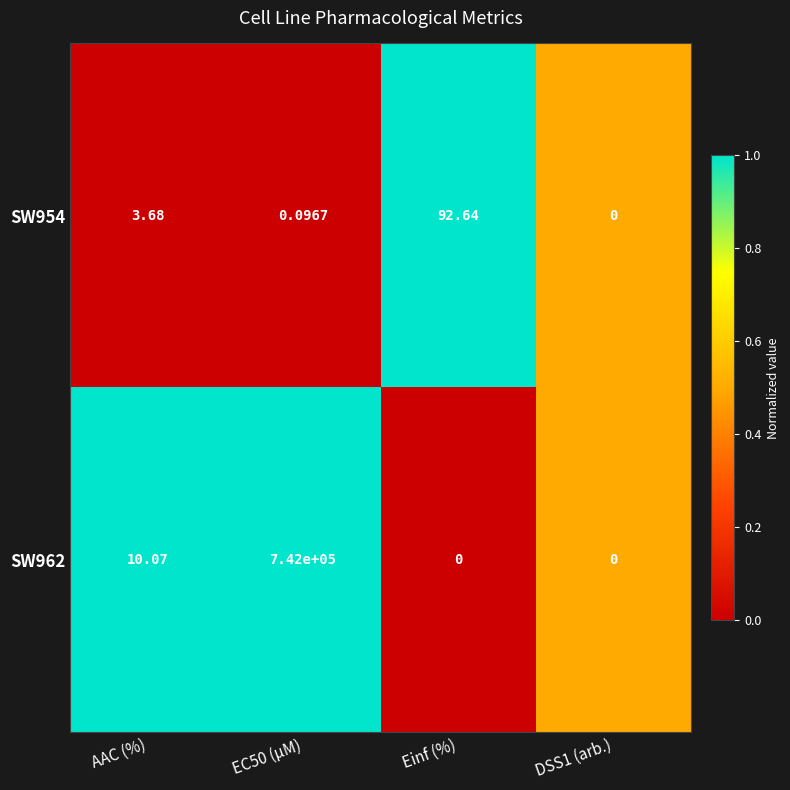

Is the value of SW954 at EC50 (µM) greater than the value of SW962 at AAC (%)?

No